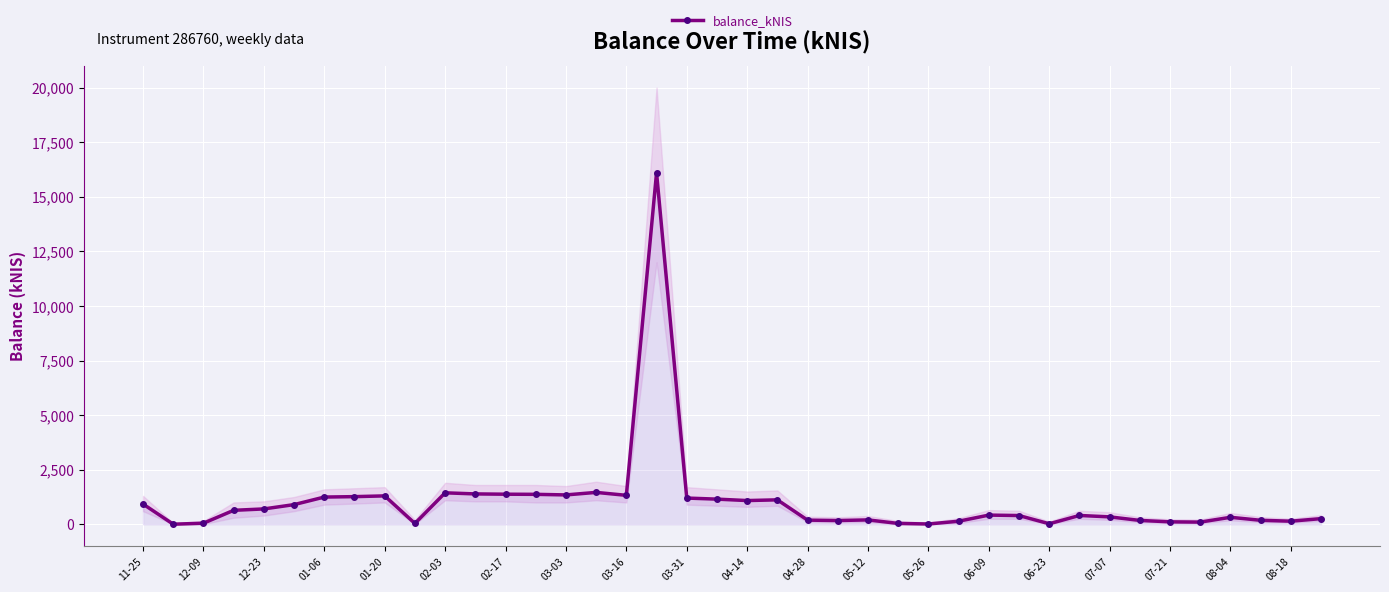

True or false: balance_kNIS has more than 2 interior local peaks.

True